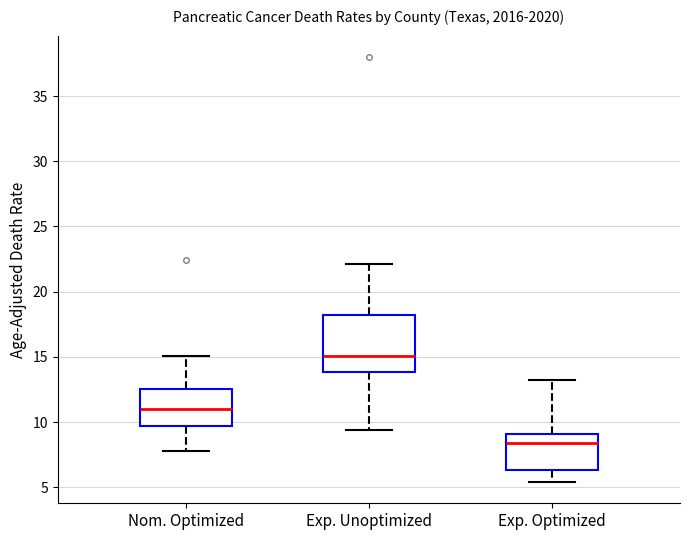

Where does the lower whisker of the box for Exp. Unoptimized end on the y-axis? The values are not printed on the chart, so give them approximately, as read against the axis.

9.5